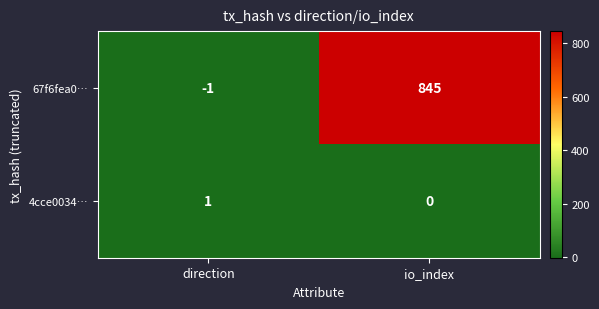

What is the sum of all 67f6fea0… values?

844